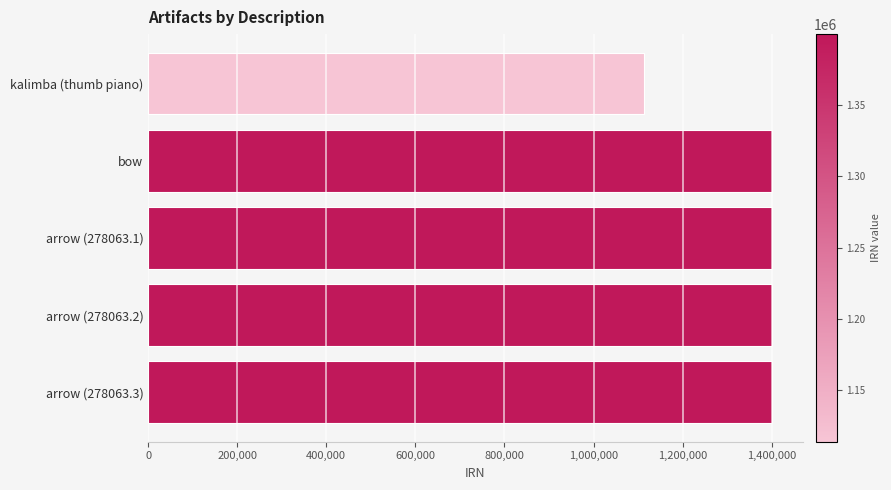

Approximately how many times larger is the value at bow compared to arrow (278063.2)?

1.0